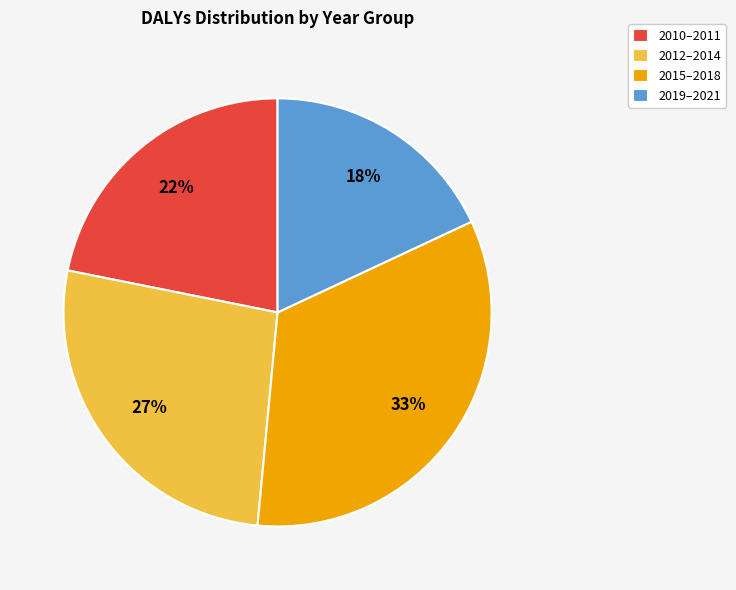

True or false: 2012–2014 accounts for 27% of the total.

True